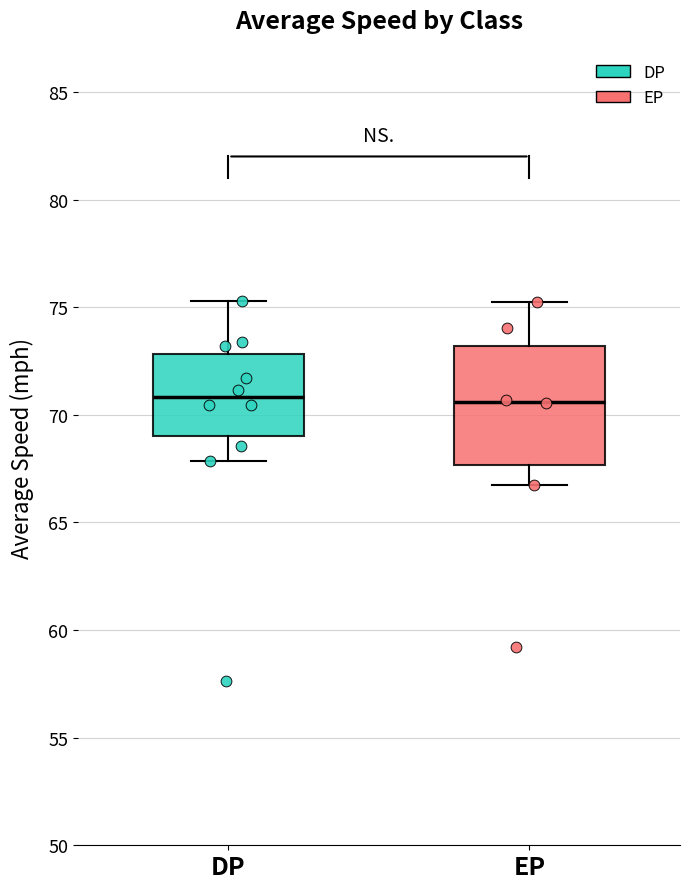

Reading left to right, transcribe this box plot: for each box, give where its median line is, the range the box spans, and where its two whiskers end, as read against the y-axis. The values are not printed on the chart, so give them approximately, as read against the axis.

DP: median 71.0, box 69.0 to 73.0, whiskers 68.0 to 75.5
EP: median 70.5, box 67.5 to 73.0, whiskers 66.5 to 75.5